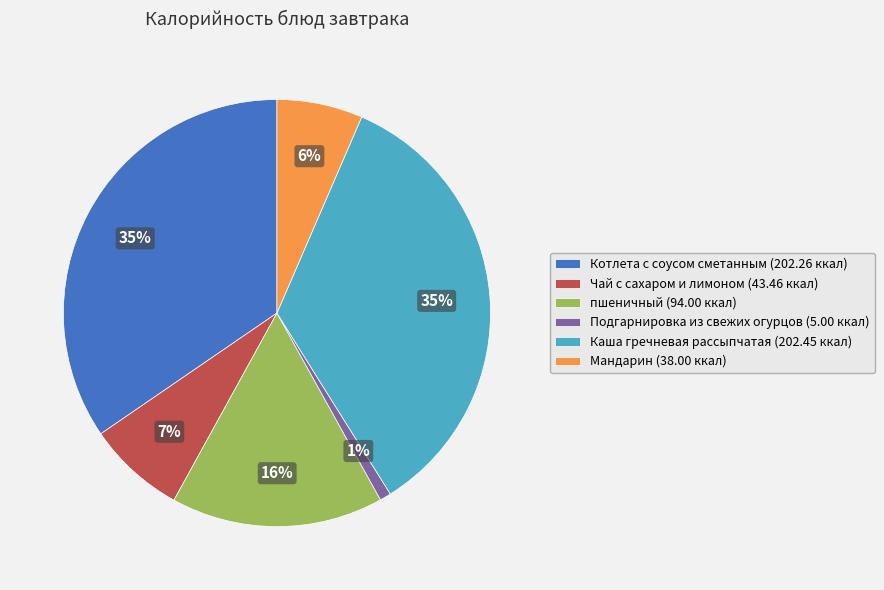

Does Котлета с соусом сметанным represent more than half of the total?

No